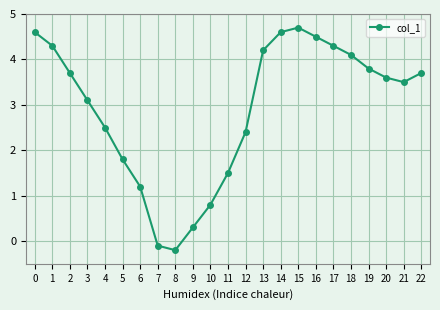

Which label corresponds to the smallest value in the chart?

8